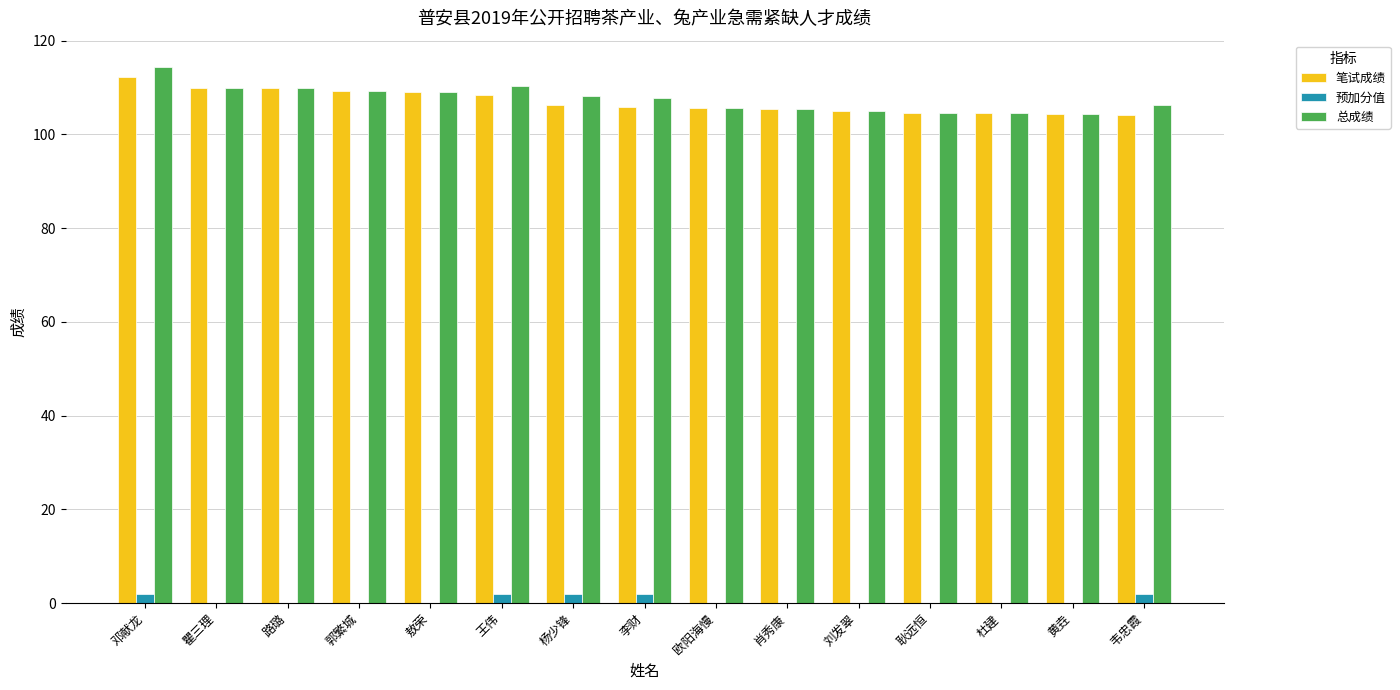

Is the value of 预加分值 at 王伟 greater than the value of 总成绩 at 韦忠霞?

No